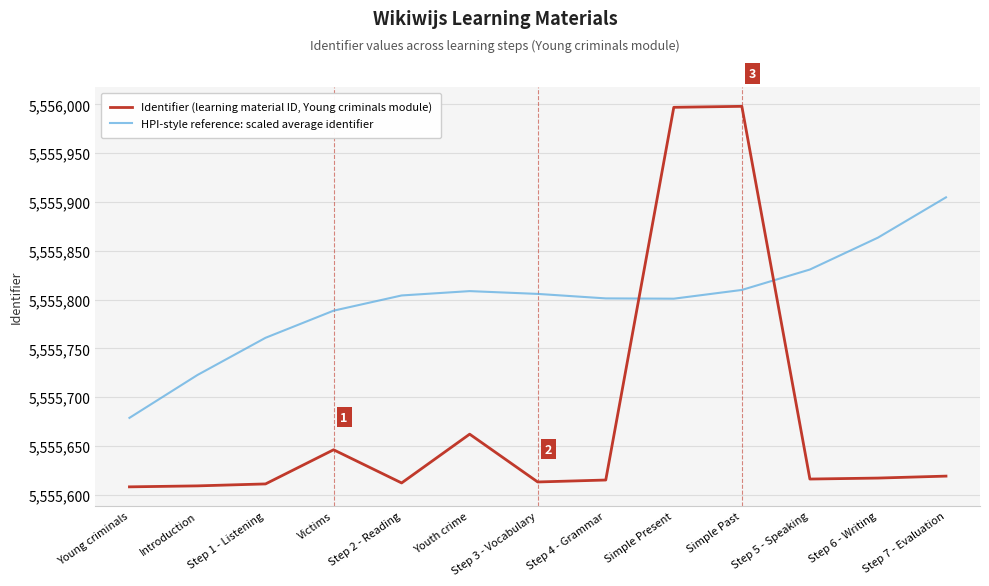

Is it true that Identifier (learning material ID, Young criminals module) equals 5555616.0 at Step 5 - Speaking?

True